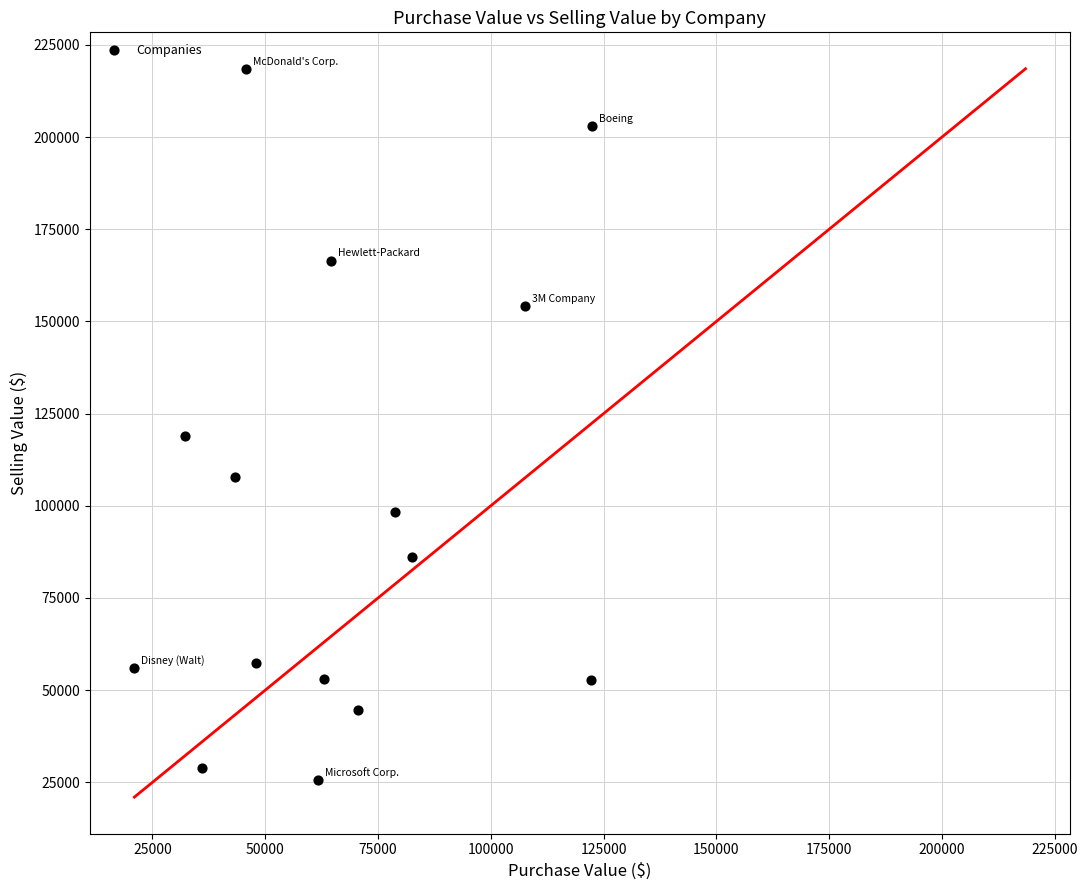

What is the range of X values (max minus min)?

101477.0